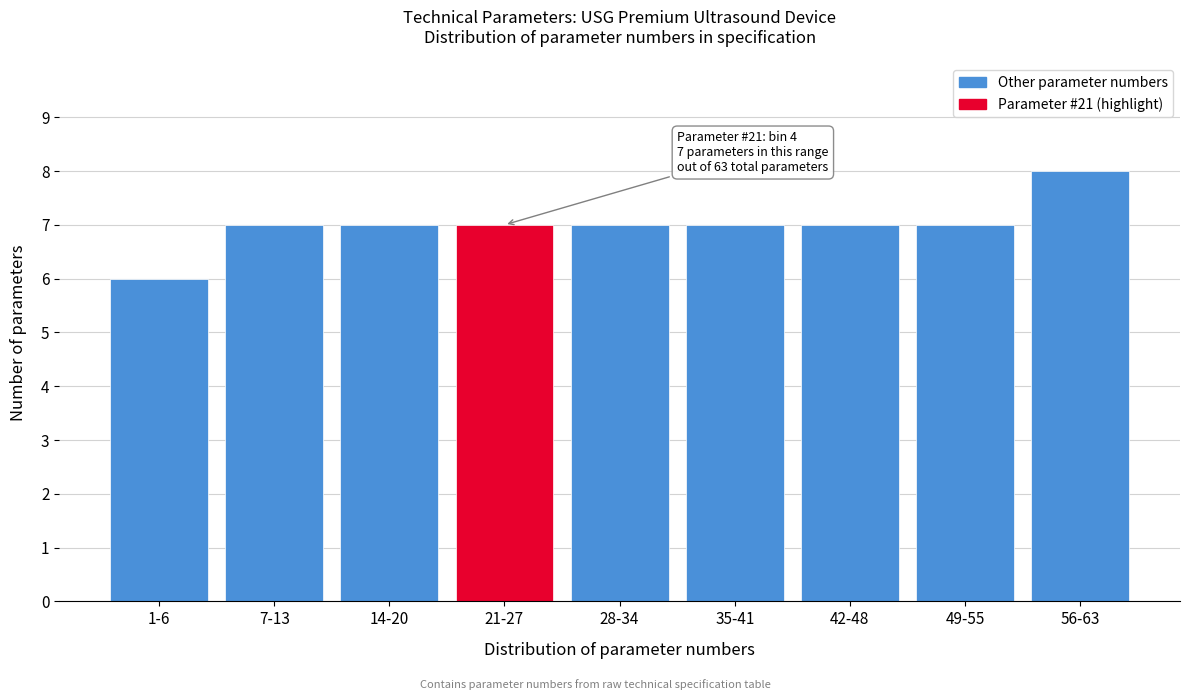

Reading right to left, list all the values displayed in this chart.

56-63=8	49-55=7	42-48=7	35-41=7	28-34=7	21-27=7	14-20=7	7-13=7	1-6=6